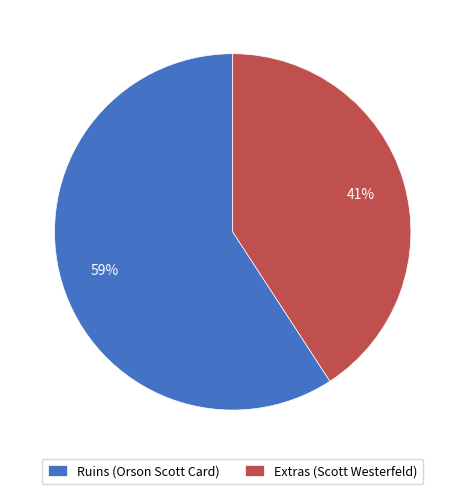

To the nearest percent, what percentage of the pie is Ruins (Orson Scott Card)?

59%